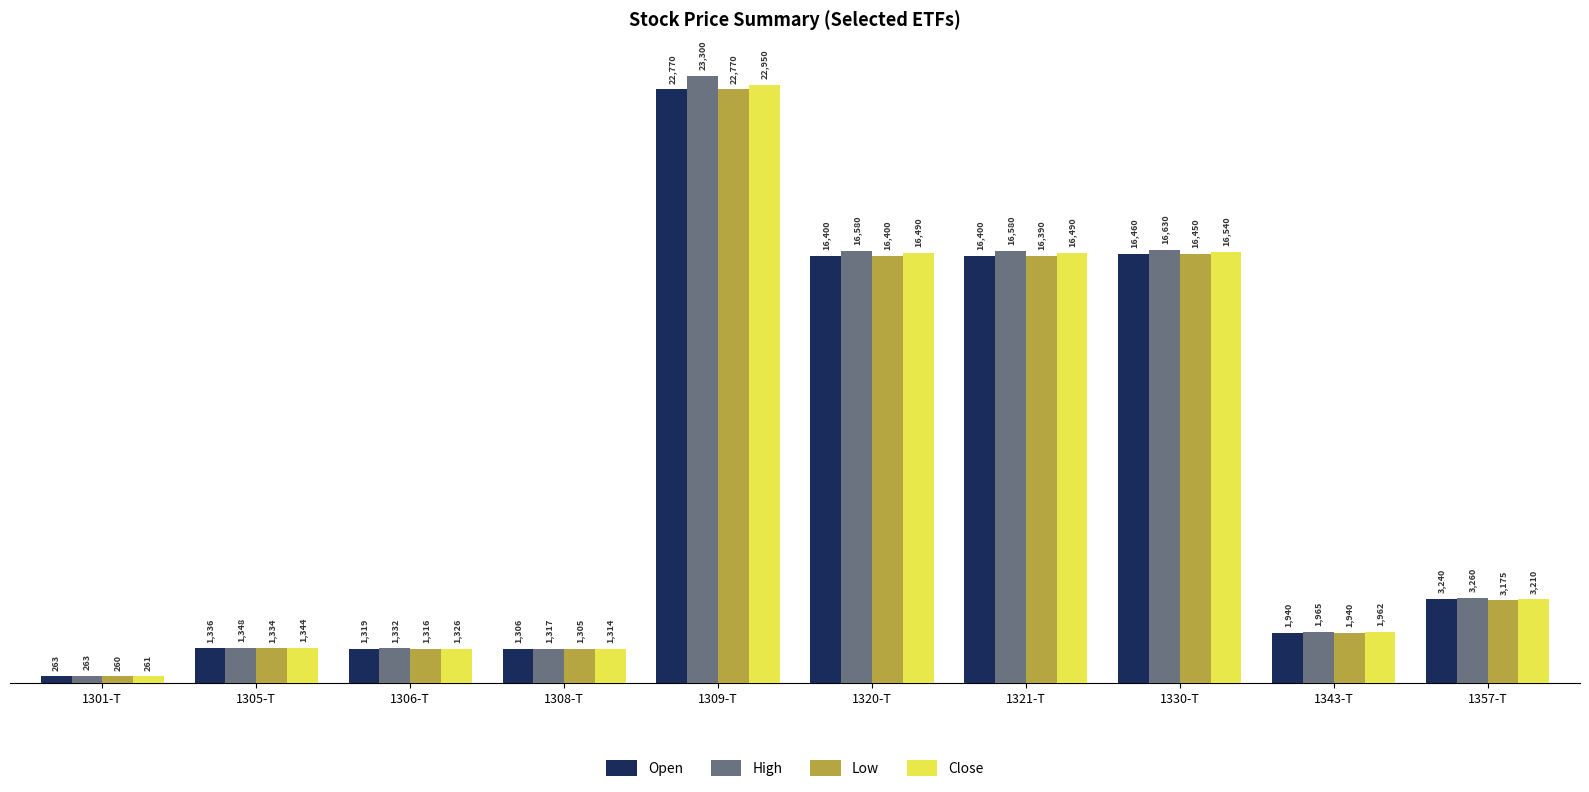

How many values in the Open series are below 3240?

5